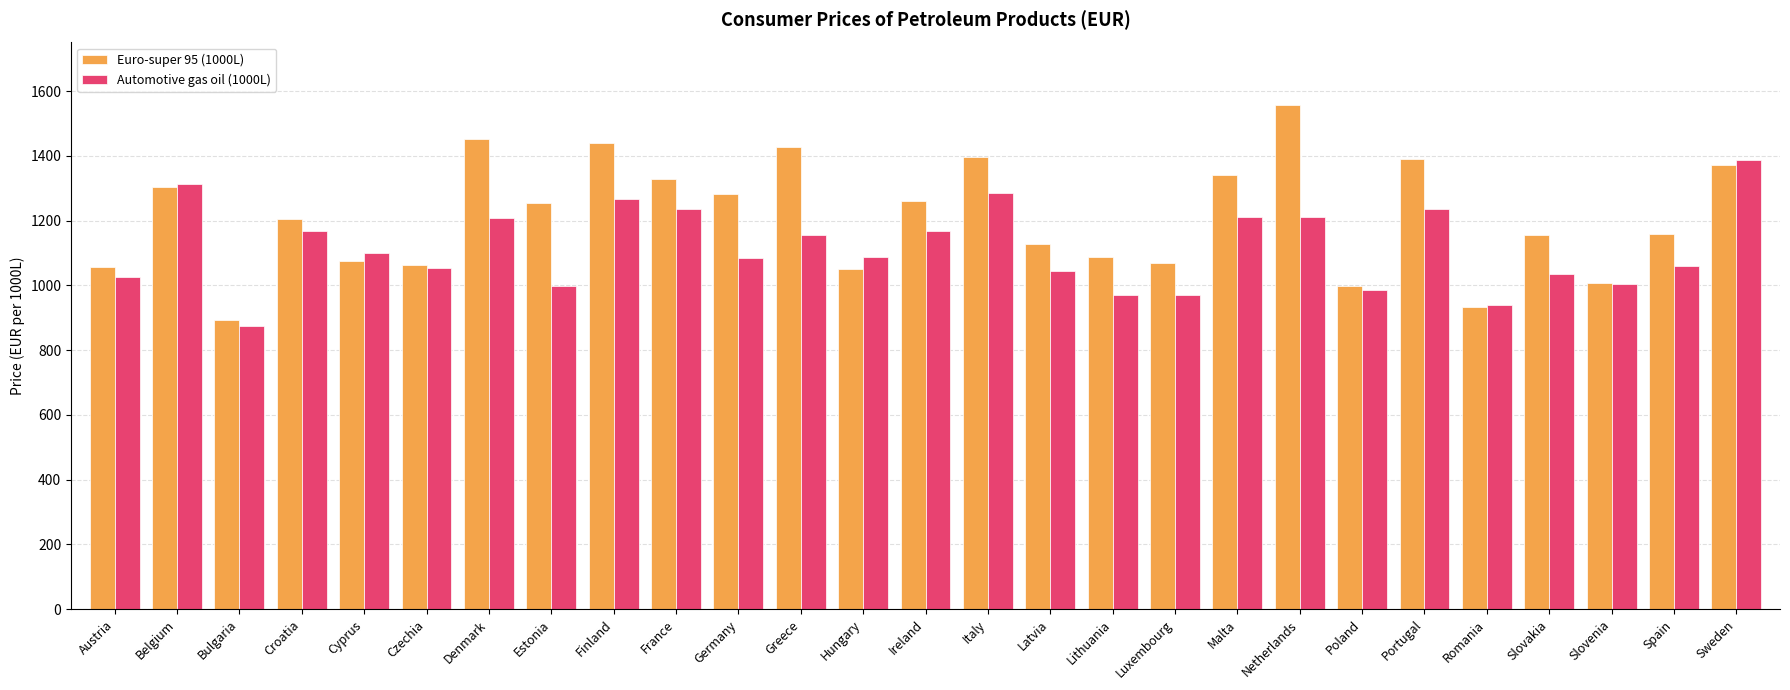

Which category has the lowest value in the Automotive gas oil (1000L) series?

Bulgaria